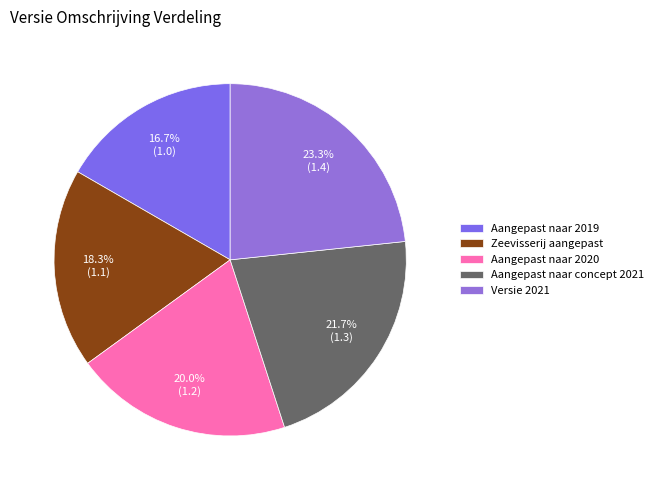

To the nearest percent, what percentage of the pie is Aangepast naar 2019?

17%